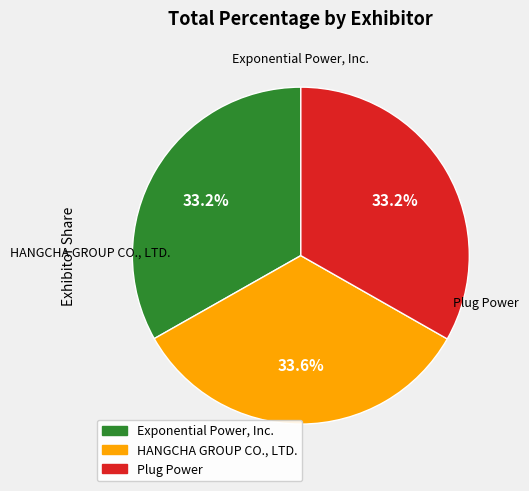

To the nearest percent, what is the combined percentage of Plug Power and Exponential Power, Inc.?

66%